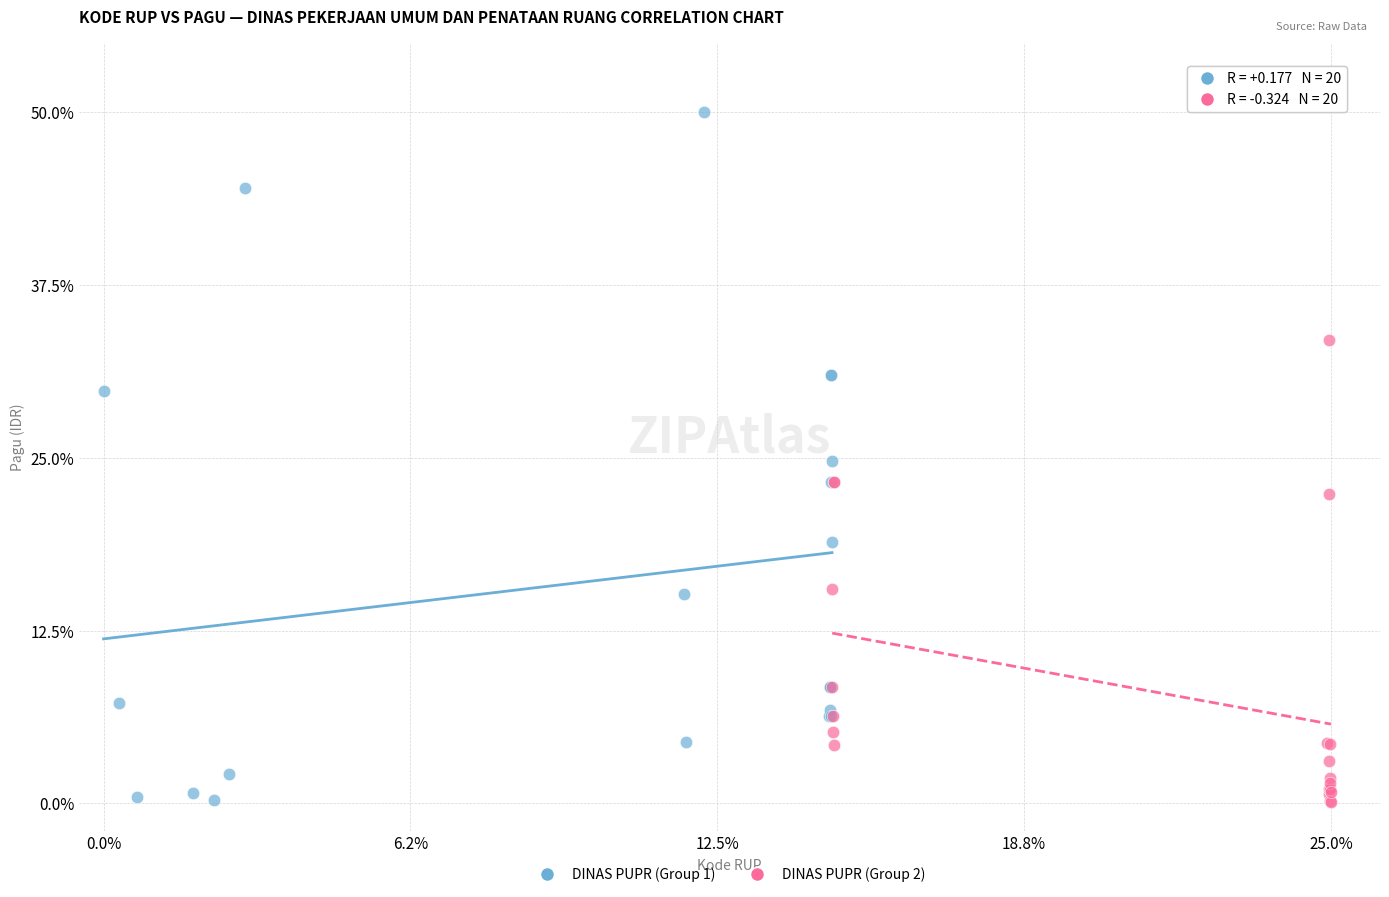

Which series has the largest Y range (max minus min)?

DINAS PUPR (Group 1)